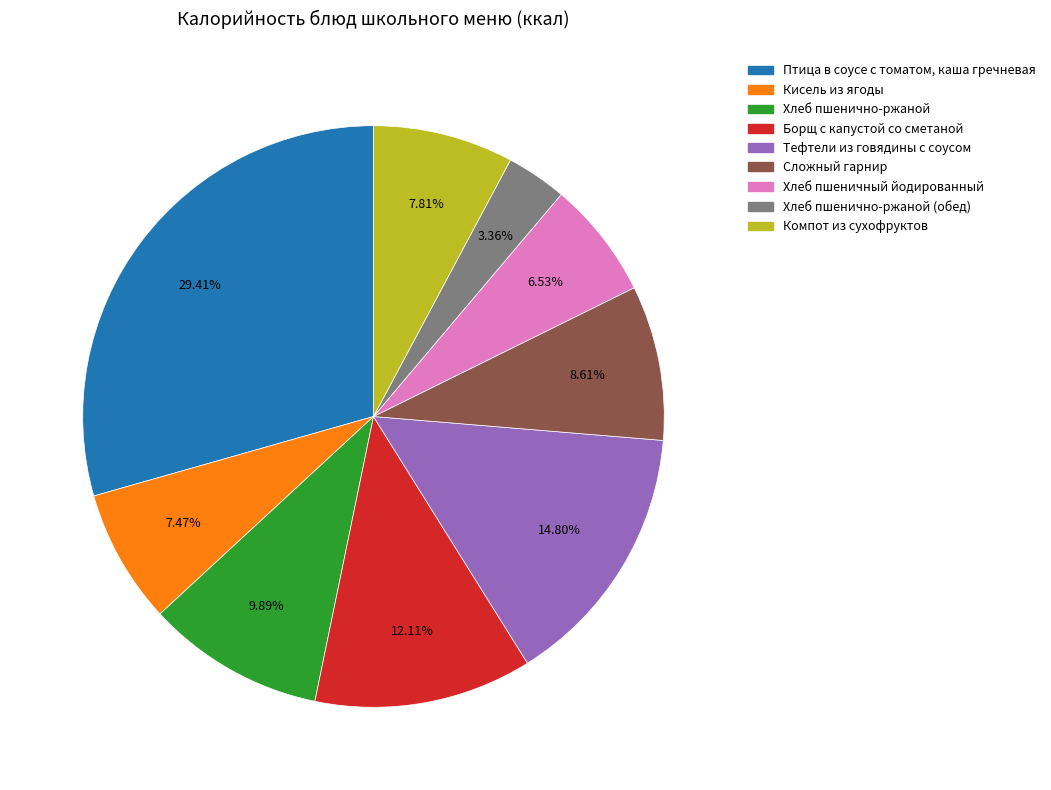

Is there any slice that represents more than half of the pie?

No